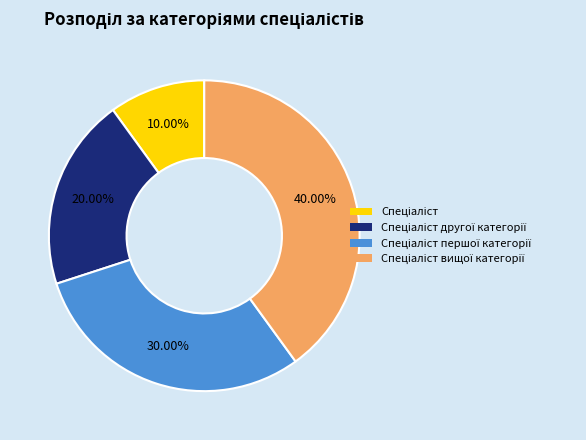

Is there a majority slice in this chart?

No